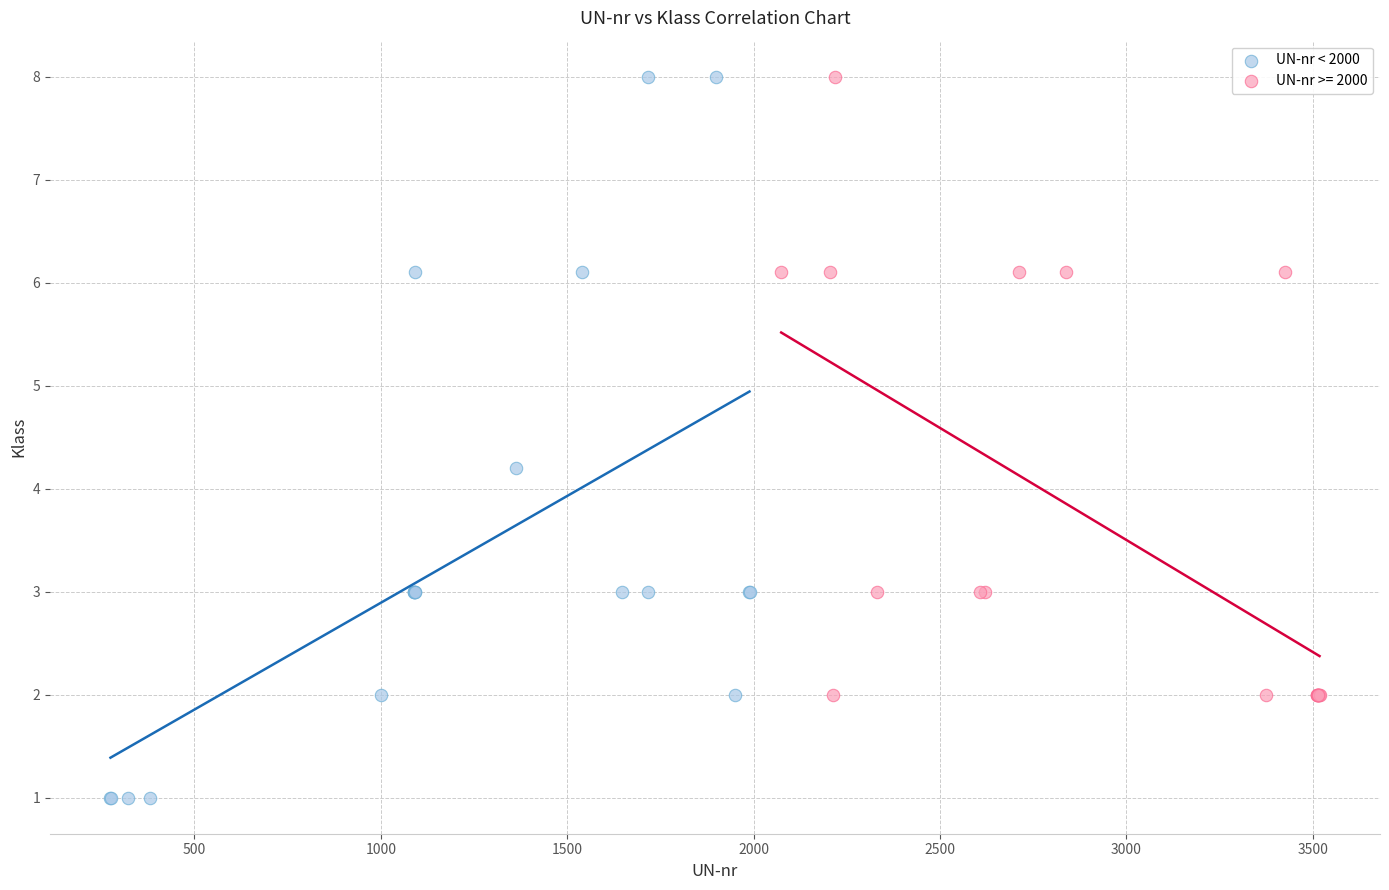

Which series has the widest spread of Y values?

UN-nr < 2000